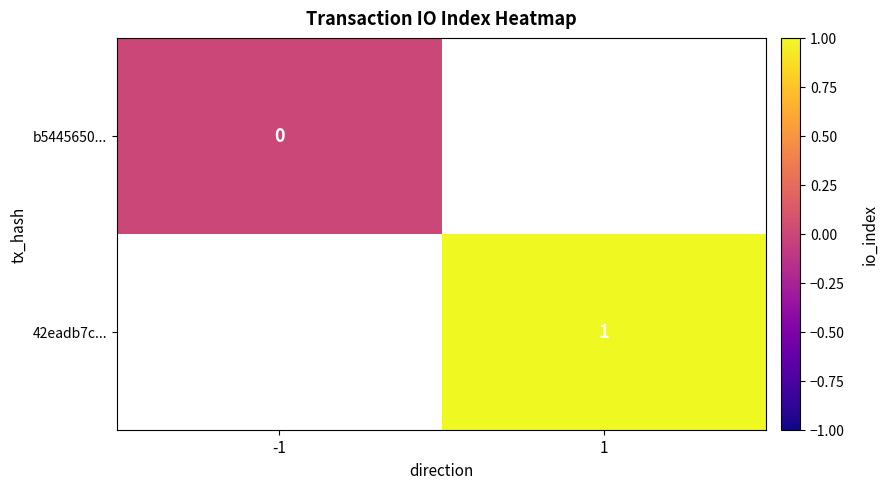

Which category has the highest value across all series?

1